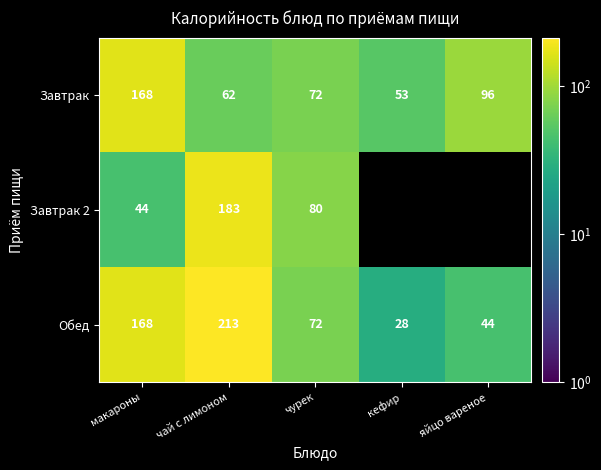

How many series are shown in this chart?

3